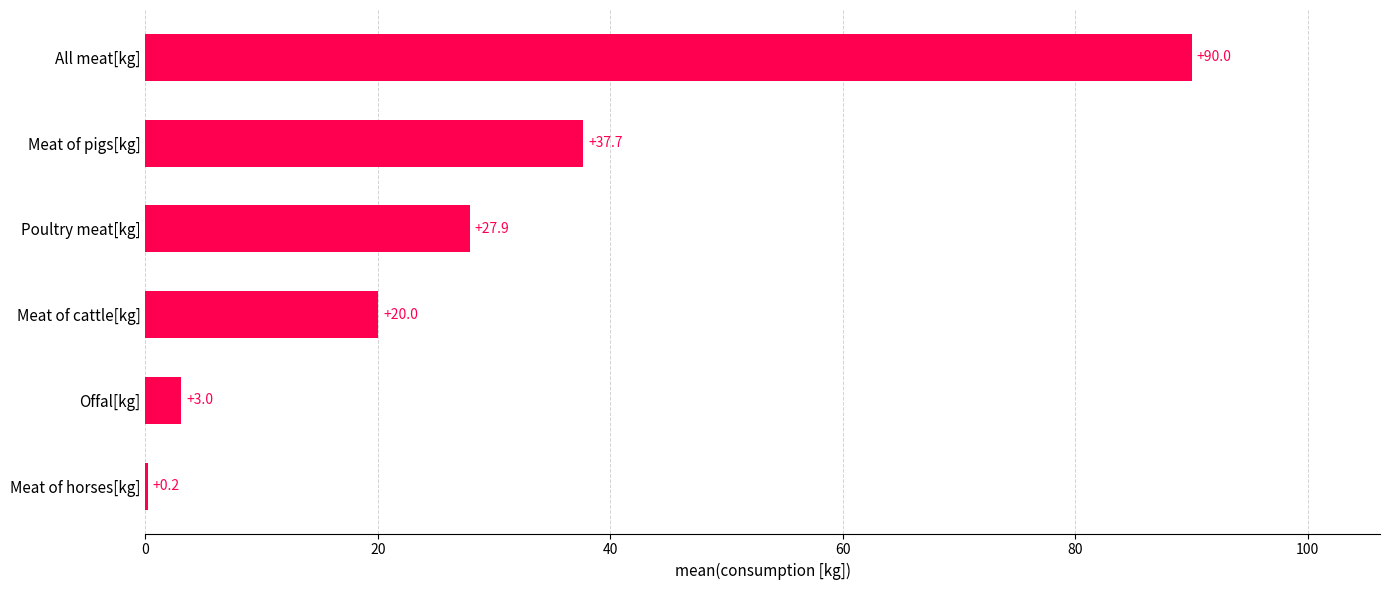

Reading bottom to top, list all the values displayed in this chart.

Meat of horses[kg]=0.2	Offal[kg]=3.0	Meat of cattle[kg]=20.0	Poultry meat[kg]=27.9	Meat of pigs[kg]=37.7	All meat[kg]=90.0